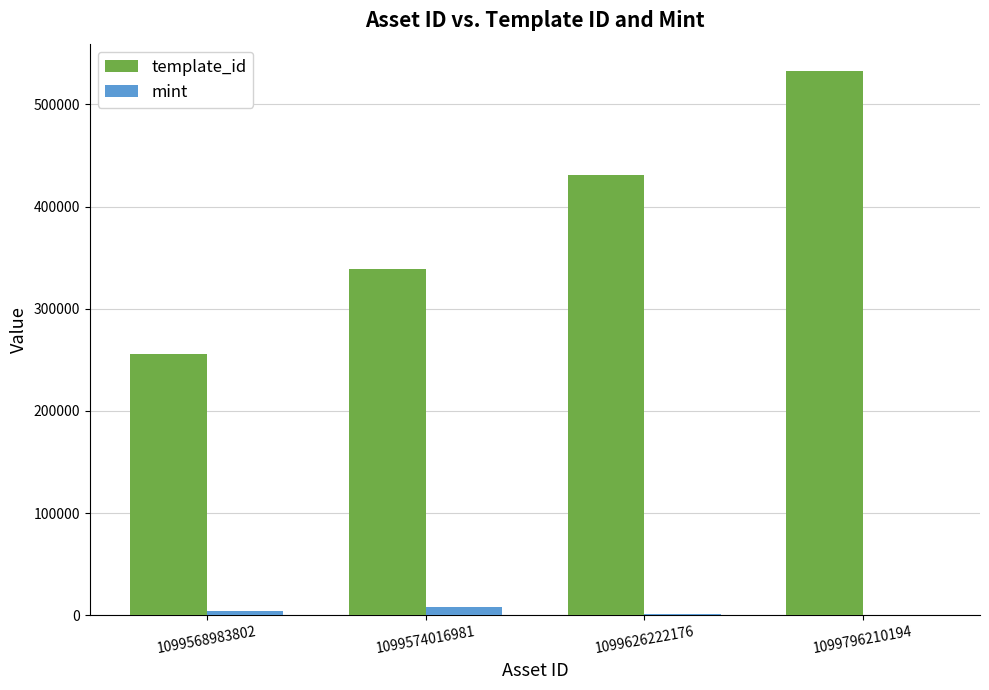

Count the number of categories in the chart.

4